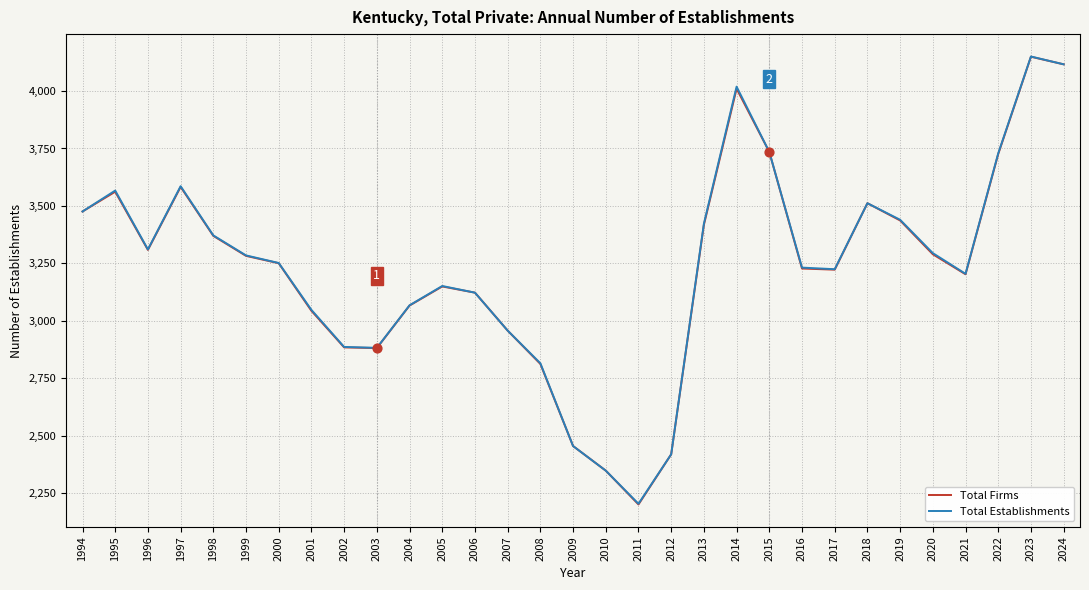

Which series changed the most between 1997 and 2010?

Total Establishments